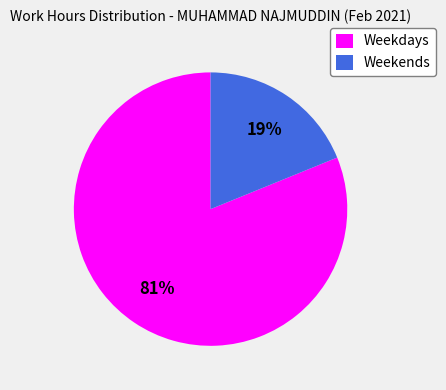

Do Weekends and Weekdays together represent more than half of the pie?

Yes